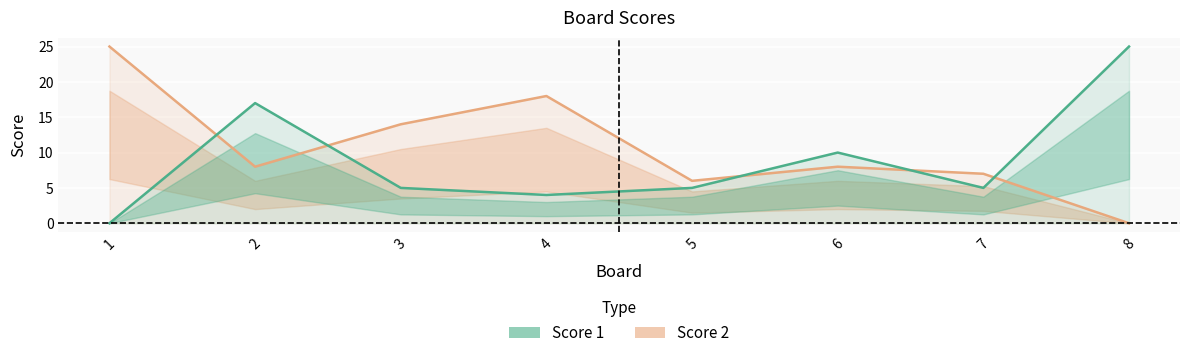

Which series ends up on top after the final intersection of Score 1 and Score 2?

Score 1